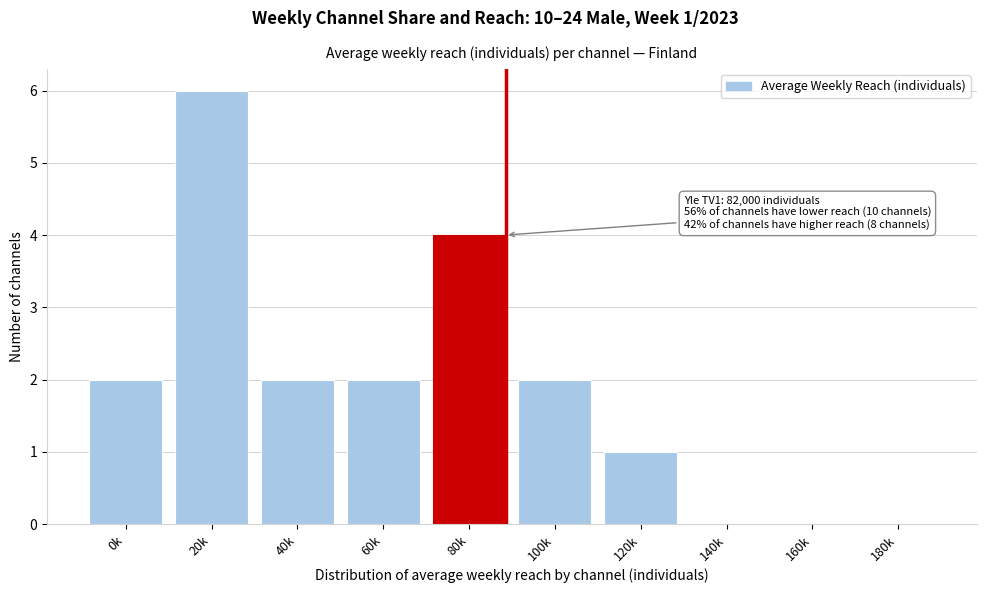

Reading right to left, list all the values displayed in this chart.

180k=0	160k=0	140k=0	120k=1	100k=2	80k=4	60k=2	40k=2	20k=6	0k=2